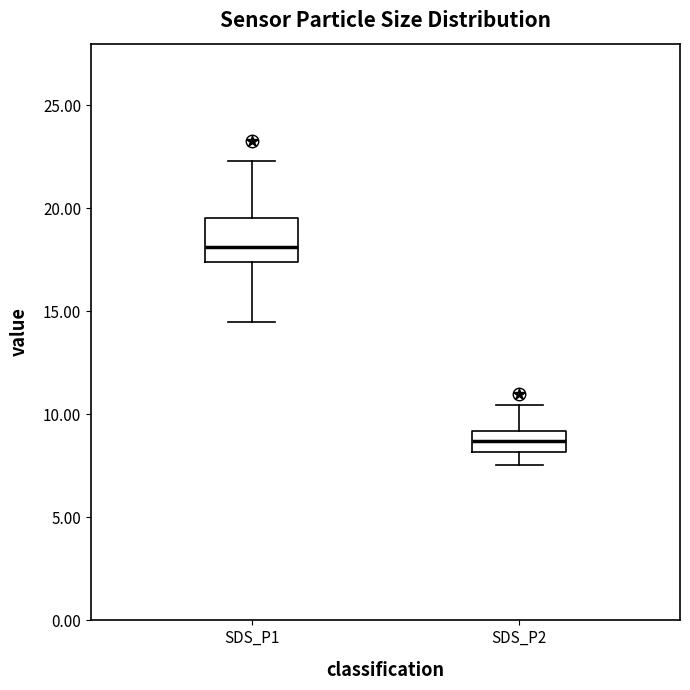

Reading left to right, read every box against the y-axis: the position of its median line, the range the box covers, and the ends of its whiskers. The values are not printed on the chart, so give them approximately, as read against the axis.

SDS_P1: median 18.0, box 17.5 to 19.5, whiskers 14.5 to 22.5
SDS_P2: median 8.5, box 8.0 to 9.0, whiskers 7.5 to 10.5